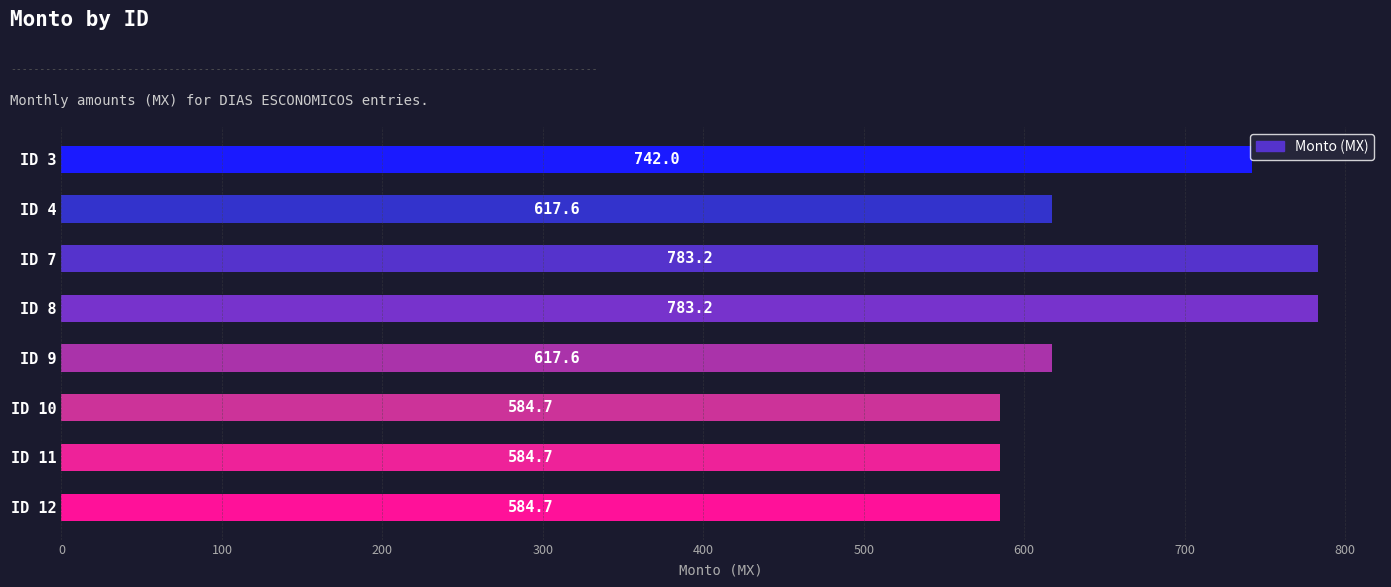

What is the value of the 1st bar from the top?

742.0